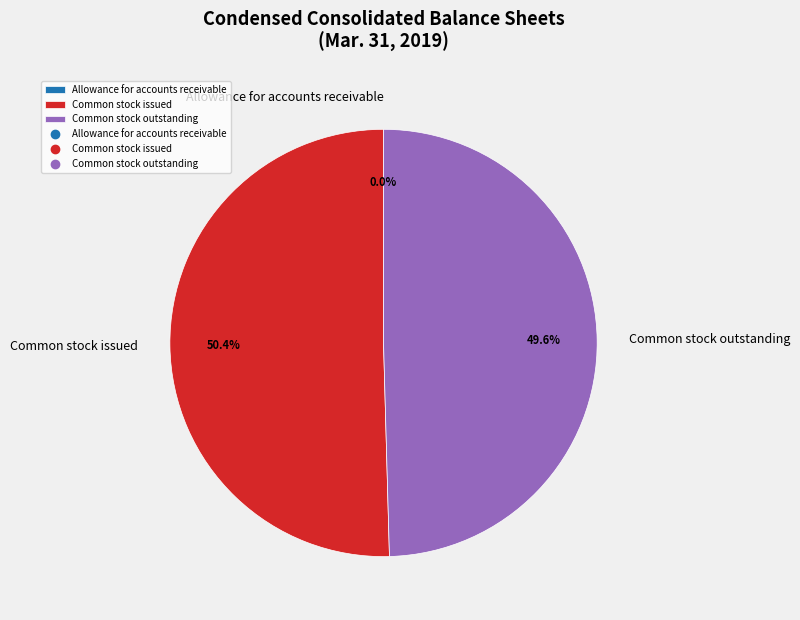

The Common stock outstanding slice represents 50% of the pie. True or false?

True